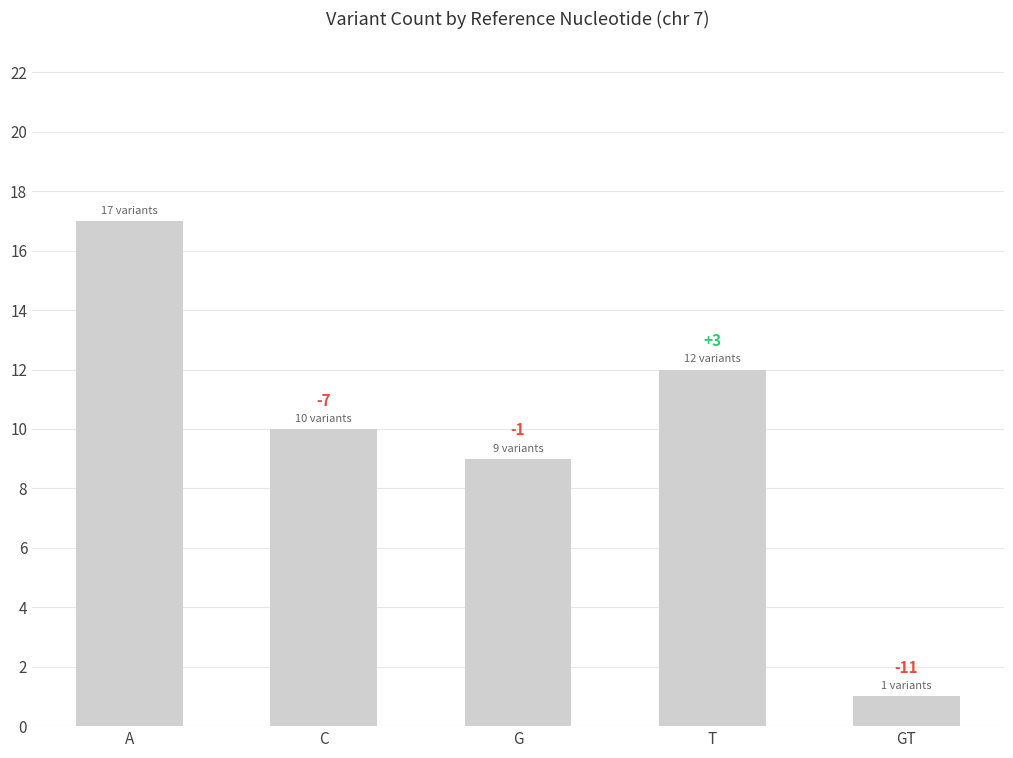

How many bars are there in total?

5